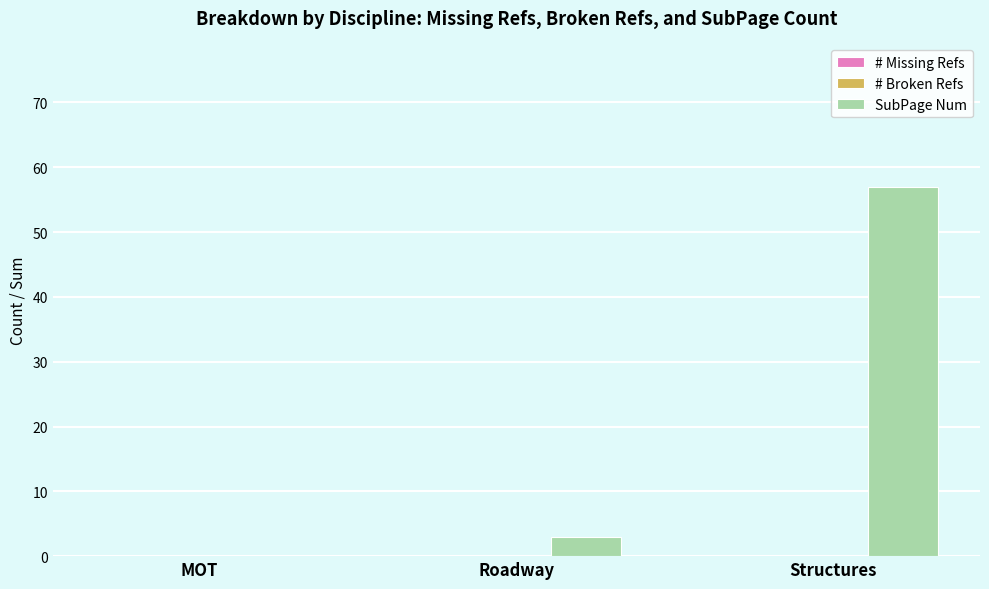

Which has a higher value, Structures or MOT?

Structures